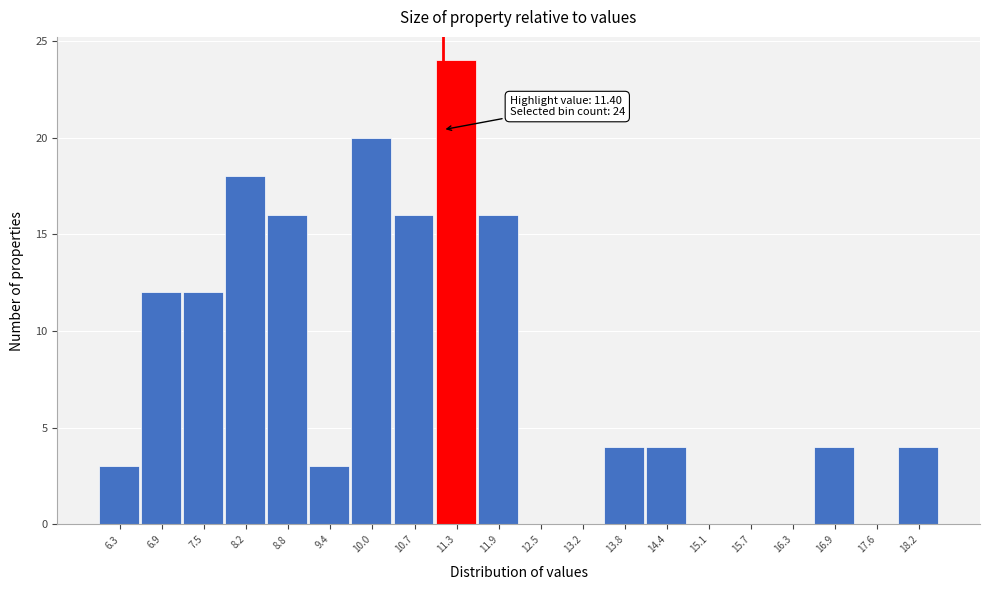

Reading left to right, list all the values displayed in this chart.

6.3=3	6.9=12	7.5=12	8.2=18	8.8=16	9.4=3	10.0=20	10.7=16	11.3=24	11.9=16	12.5=0	13.2=0	13.8=4	14.4=4	15.1=0	15.7=0	16.3=0	16.9=4	17.6=0	18.2=4